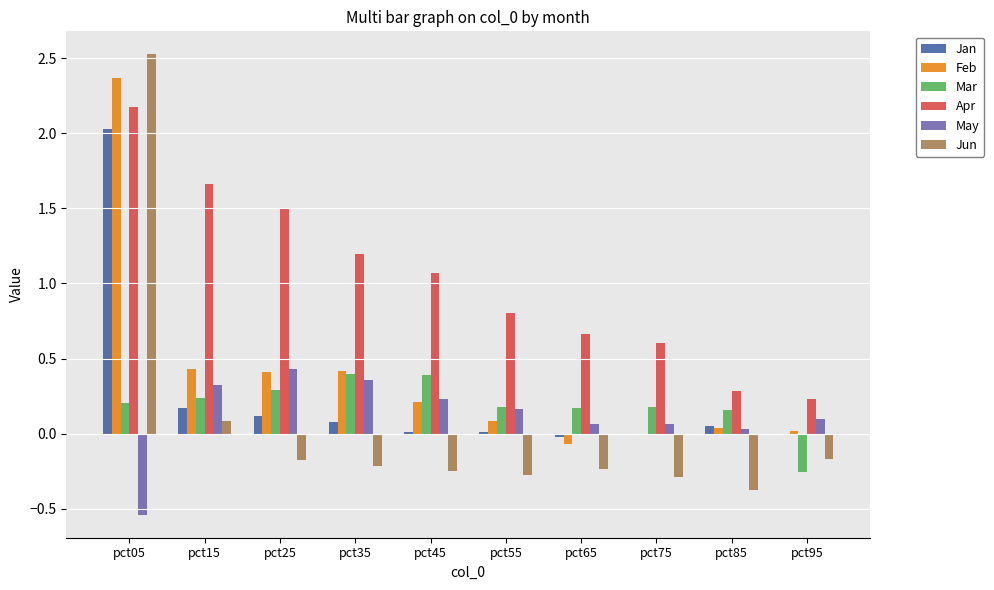

Between pct25 and pct45, which series saw the biggest shift?

Apr